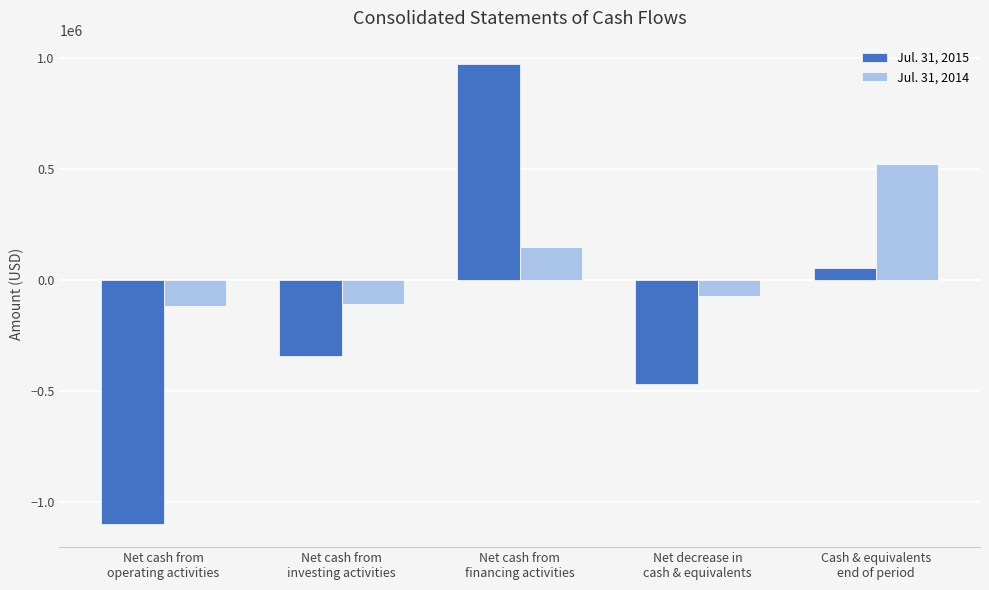

What is the minimum value for Jul. 31, 2015?

-1098862